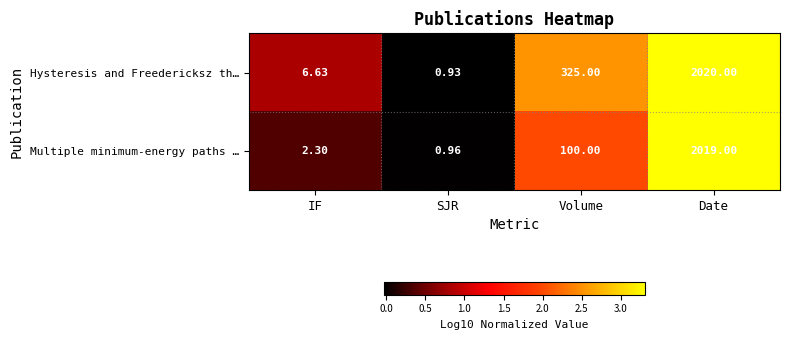

Which series has the largest total across all categories?

Hysteresis and Freedericksz th…